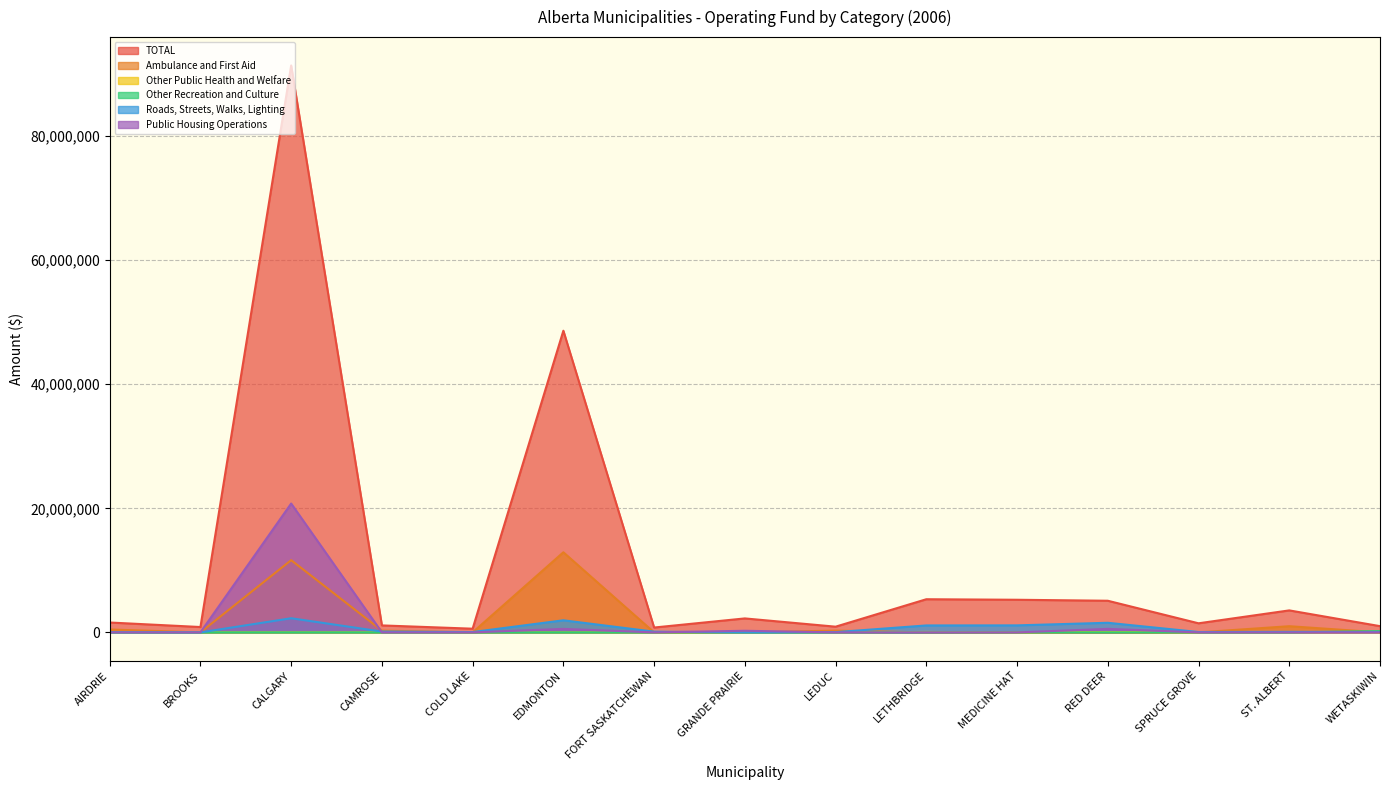

List the series in order of their peak value, lowest first.

Other Public Health and Welfare, Other Recreation and Culture, Roads, Streets, Walks, Lighting, Ambulance and First Aid, Public Housing Operations, TOTAL